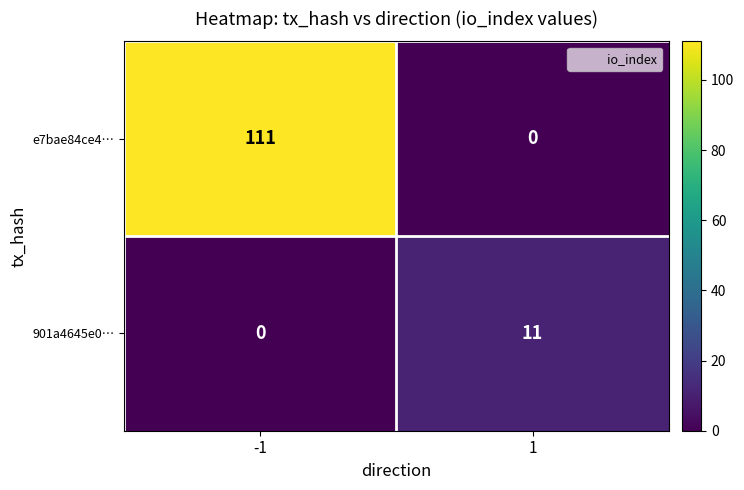

Rank the series by their maximum value, from lowest to highest.

901a4645e0…, e7bae84ce4…